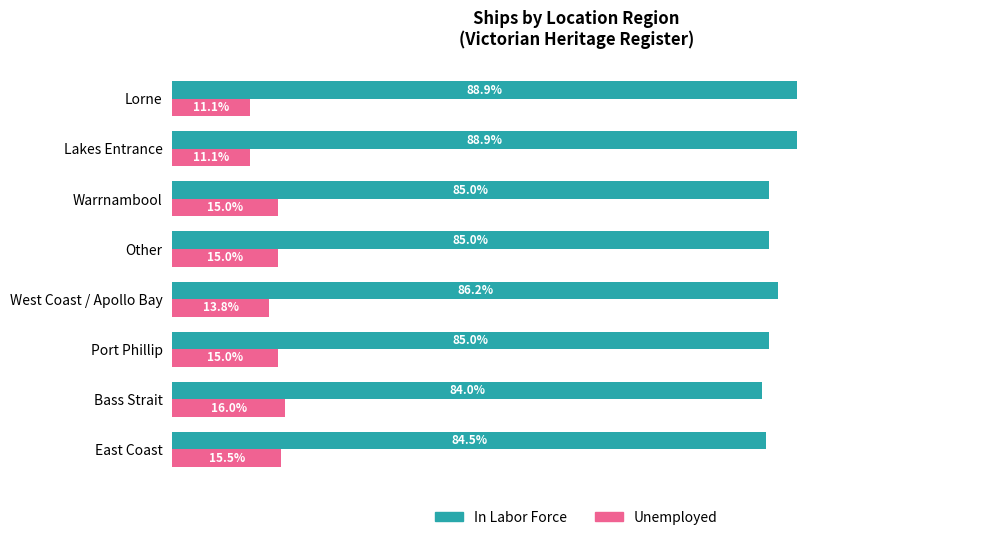

List the series in order of their peak value, lowest first.

Unemployed, In Labor Force